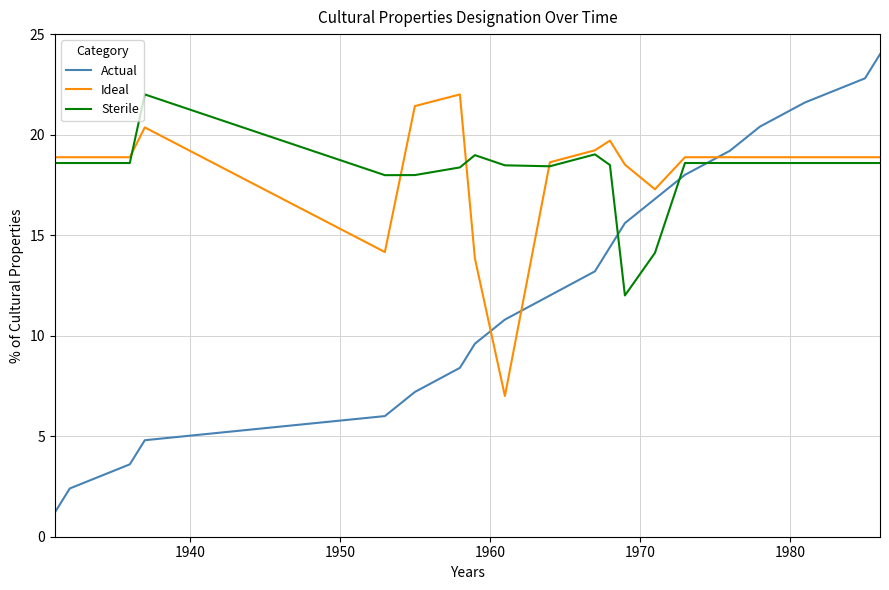

Which series has the largest range (max minus min)?

Actual